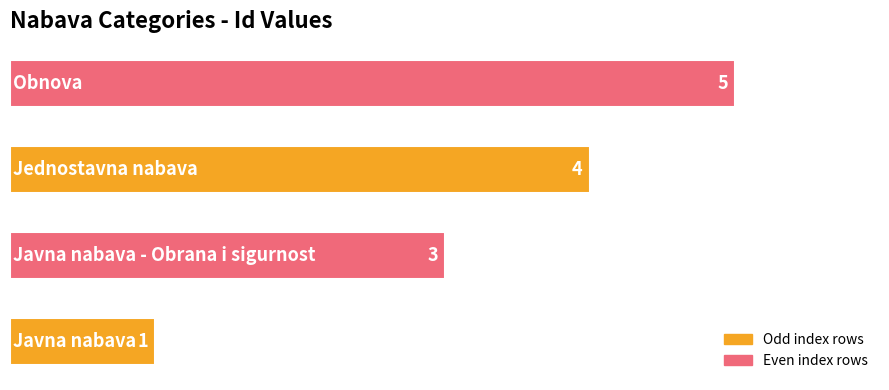

What is the maximum value shown in the chart?

5